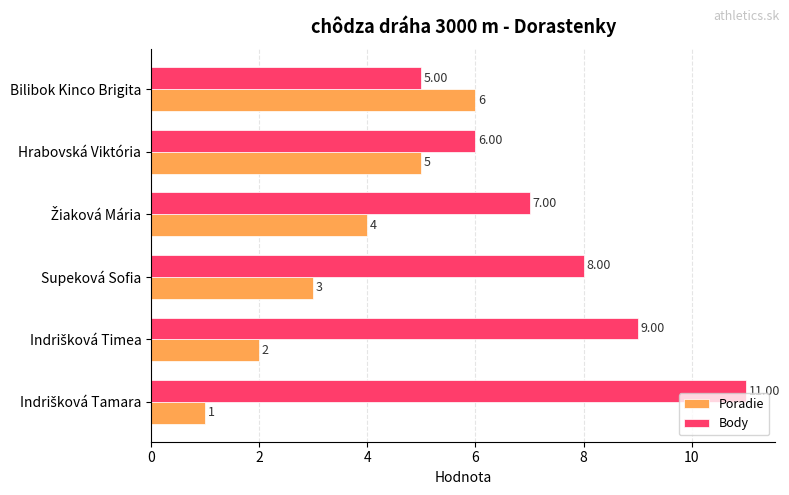

Which series has the largest total across all categories?

Body